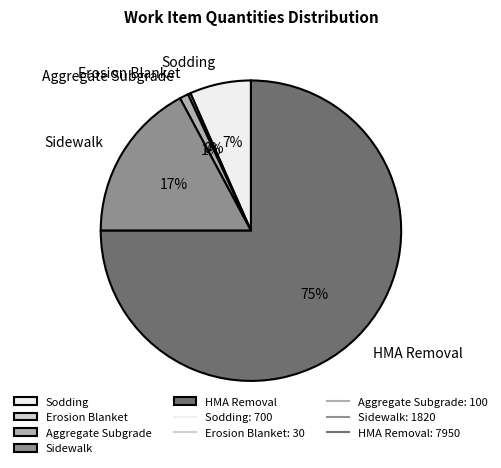

To the nearest percent, what is the difference between the largest and smallest slice percentages?

75%